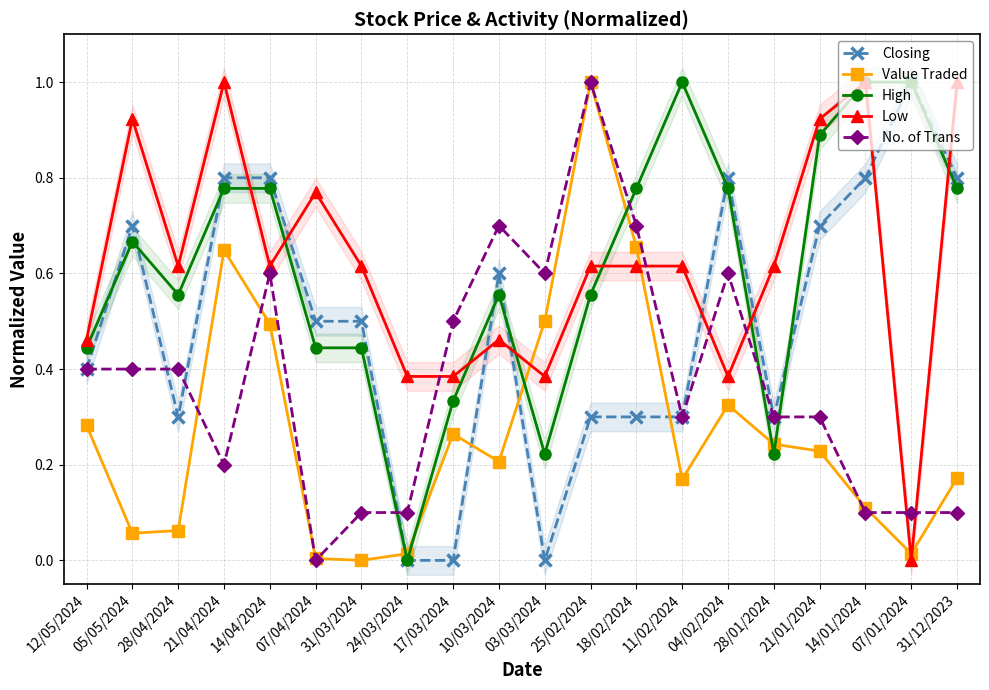

What is the average value of the Low series?

0.6